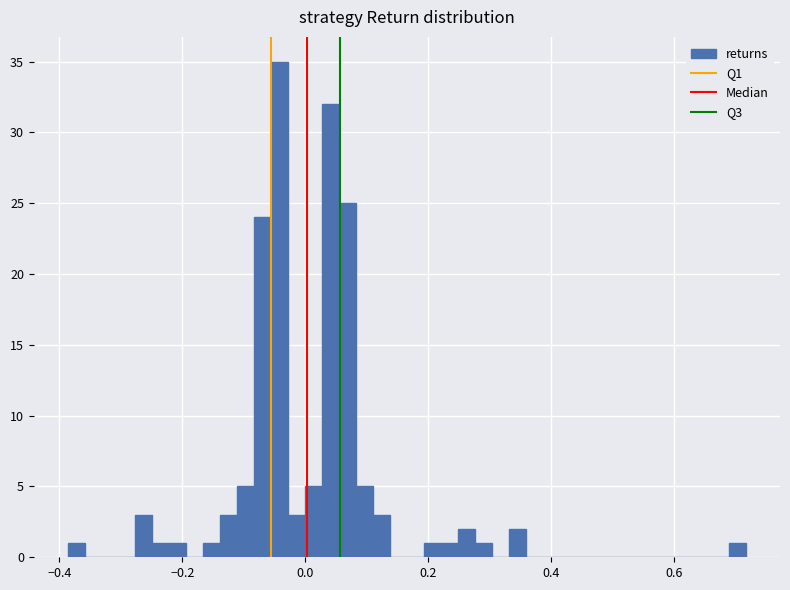

Read against the x-axis, roughly where is the centre of the tallest bar?

-0.04